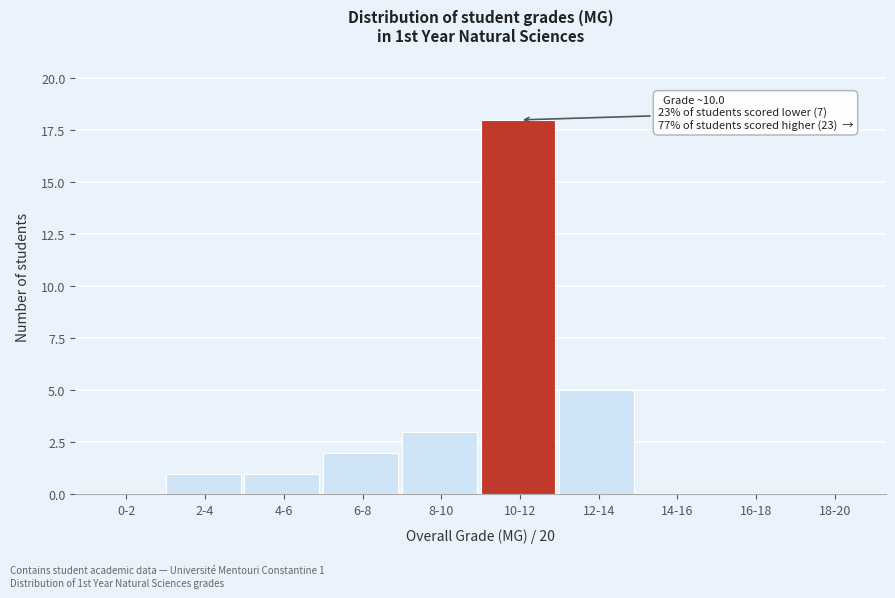

Reading left to right, list all the values displayed in this chart.

0-2=0	2-4=1	4-6=1	6-8=2	8-10=3	10-12=18	12-14=5	14-16=0	16-18=0	18-20=0